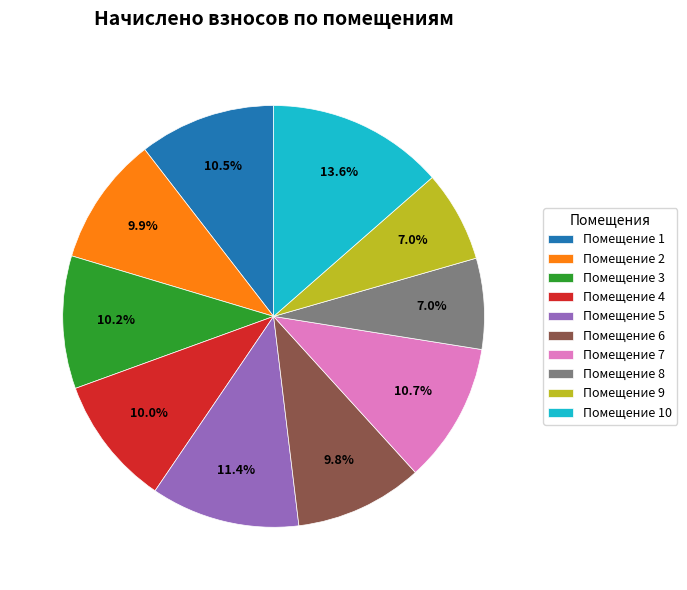

What percentage do Помещение 4 and Помещение 5 together represent?

21.4%